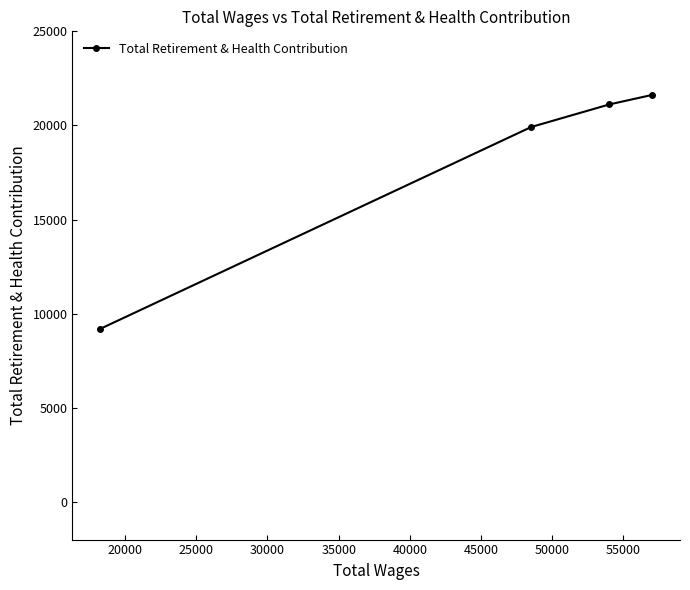

What is the minimum value shown in the chart?

9190